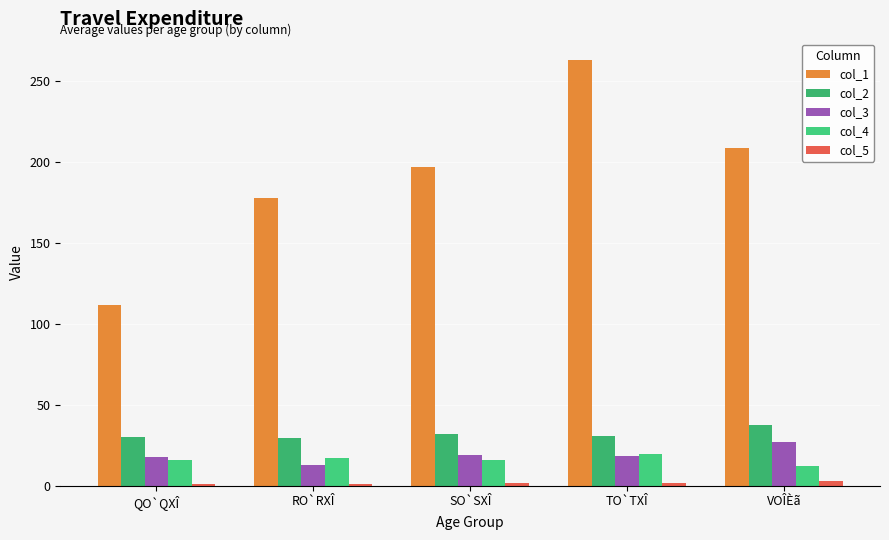

What is the label of the 3rd bar from the left?

SO`SXÎ